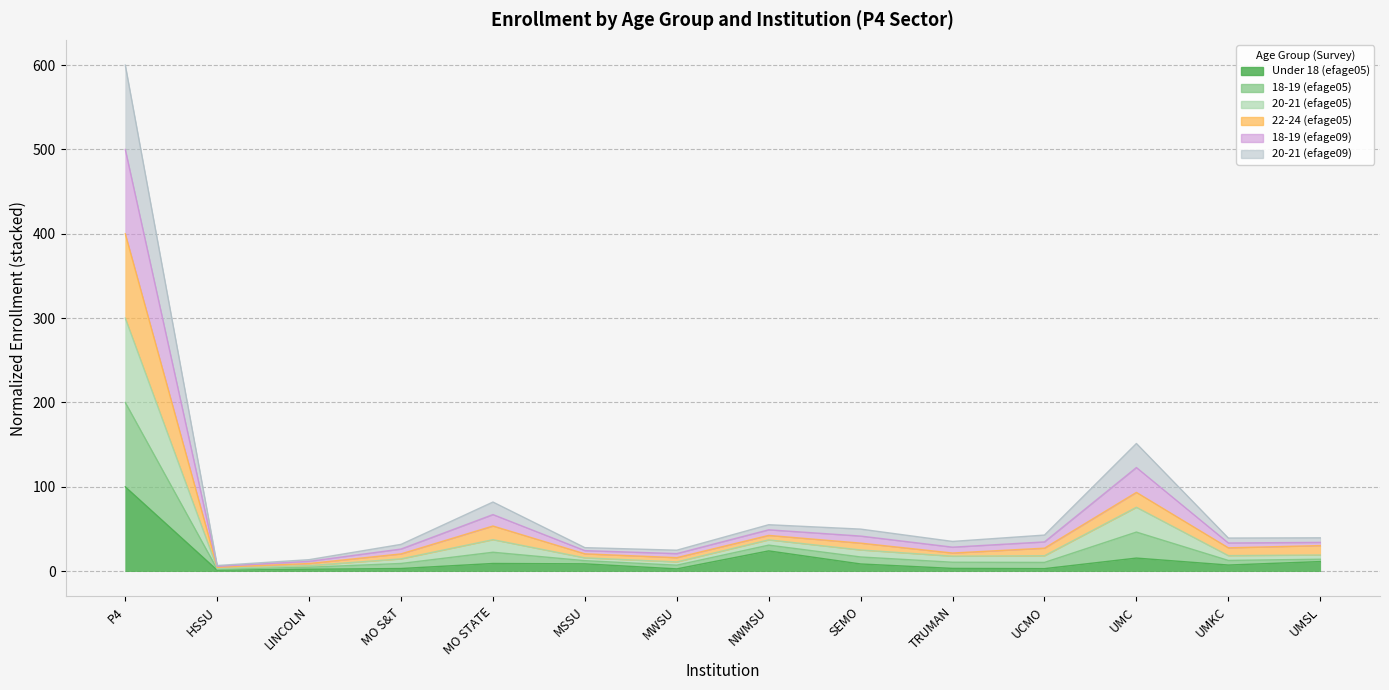

The value of 20-21 (efage09) at LINCOLN is 4.7. True or false?

True